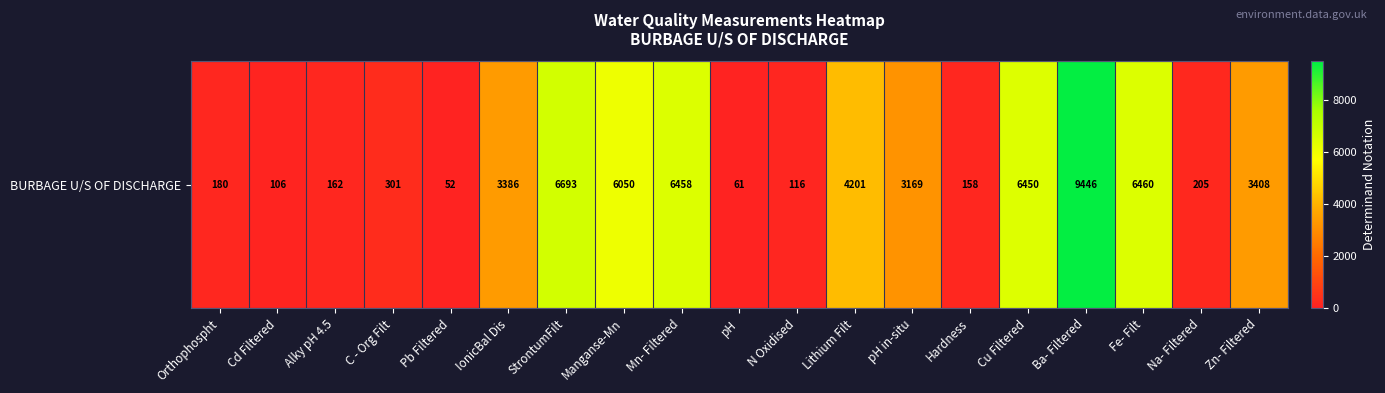

Reading left to right, list all the values displayed in this chart.

Orthophospht=180	Cd Filtered=106	Alky pH 4.5=162	C - Org Filt=301	Pb Filtered=52	IonicBal Dis=3386	StrontumFilt=6693	Manganse-Mn=6050	Mn- Filtered=6458	pH=61	N Oxidised=116	Lithium Filt=4201	pH in-situ=3169	Hardness=158	Cu Filtered=6450	Ba- Filtered=9446	Fe- Filt=6460	Na- Filtered=205	Zn- Filtered=3408